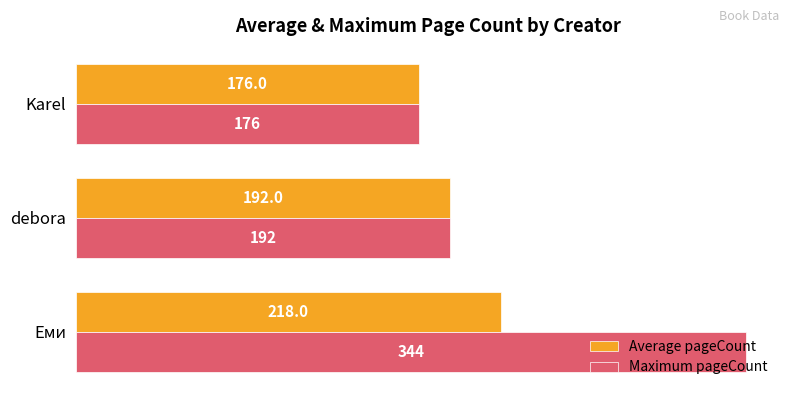

How many distinct data groups are displayed?

2